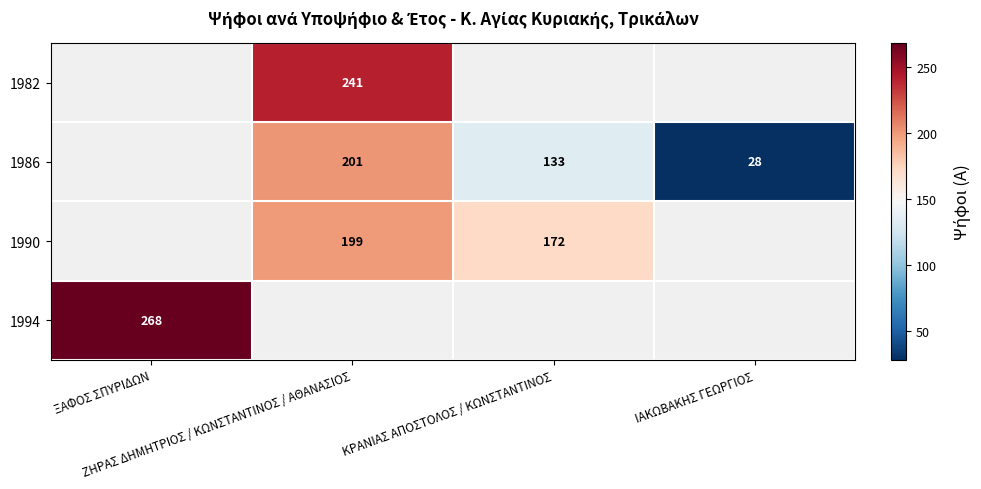

What is the difference between the maximum and second lowest values in the 1986 series?

68.0